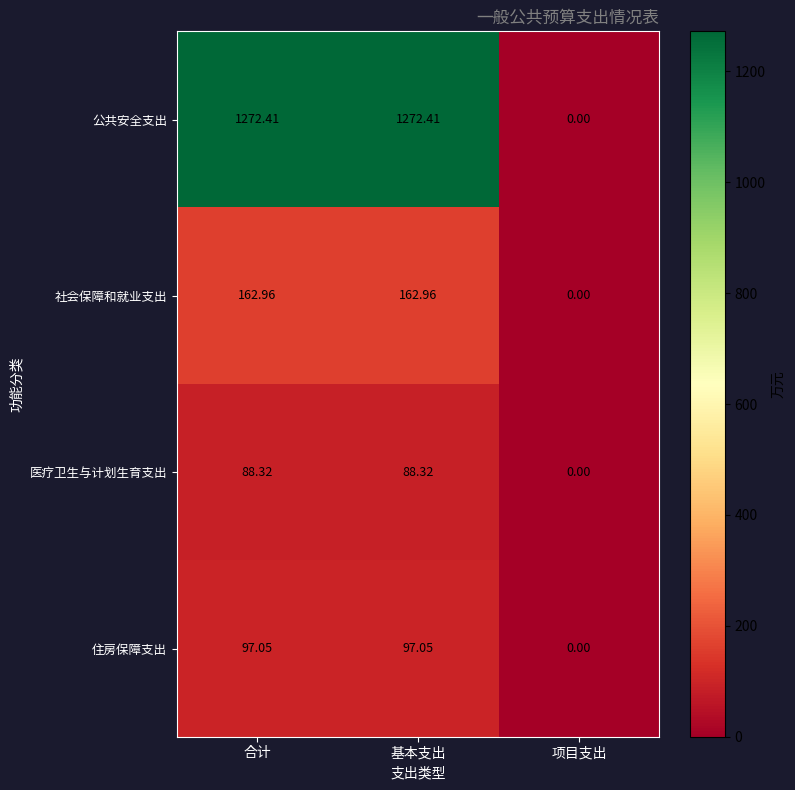

Where does the 社会保障和就业支出 series first go above 162?

合计